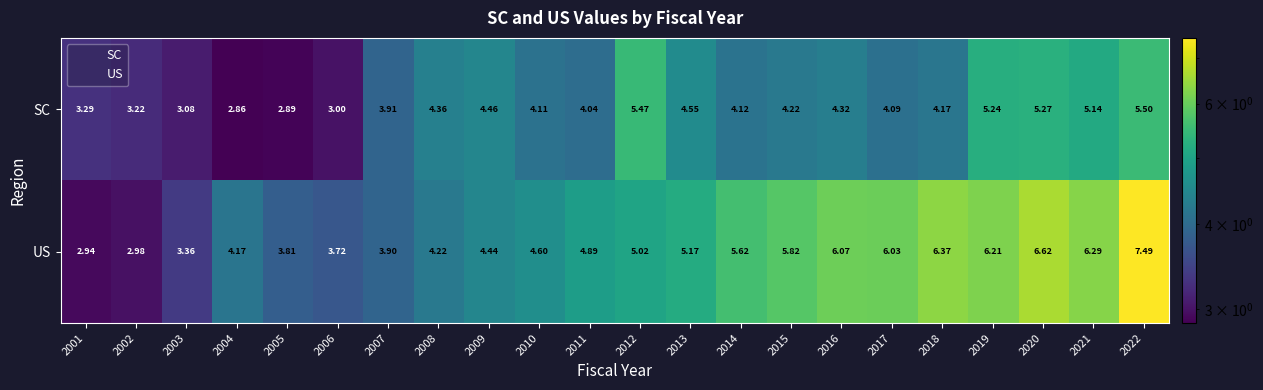

Which series has the largest range (max minus min)?

US